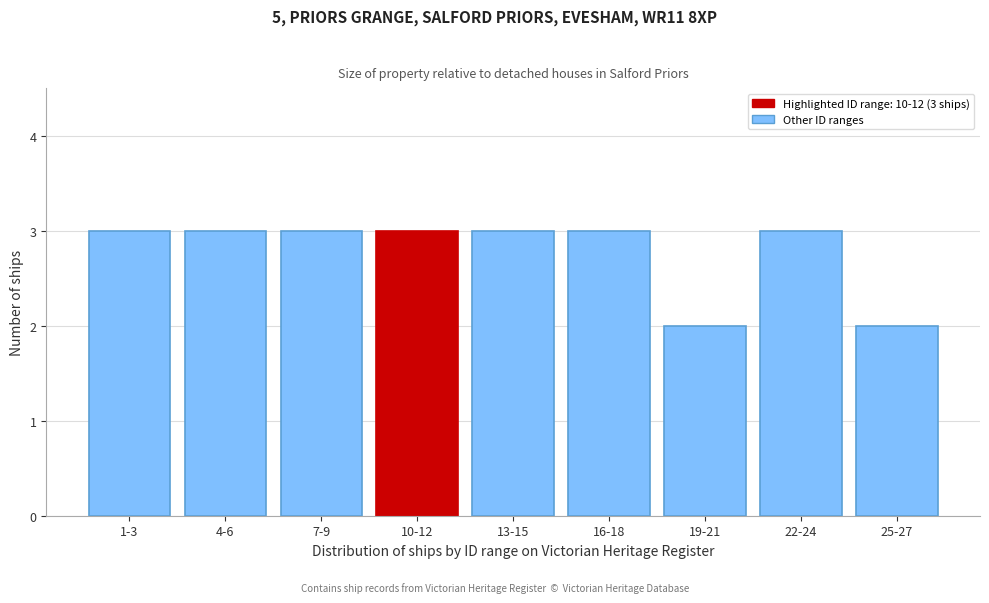

Reading left to right, list all the values displayed in this chart.

3	3	3	3	3	3	2	3	2